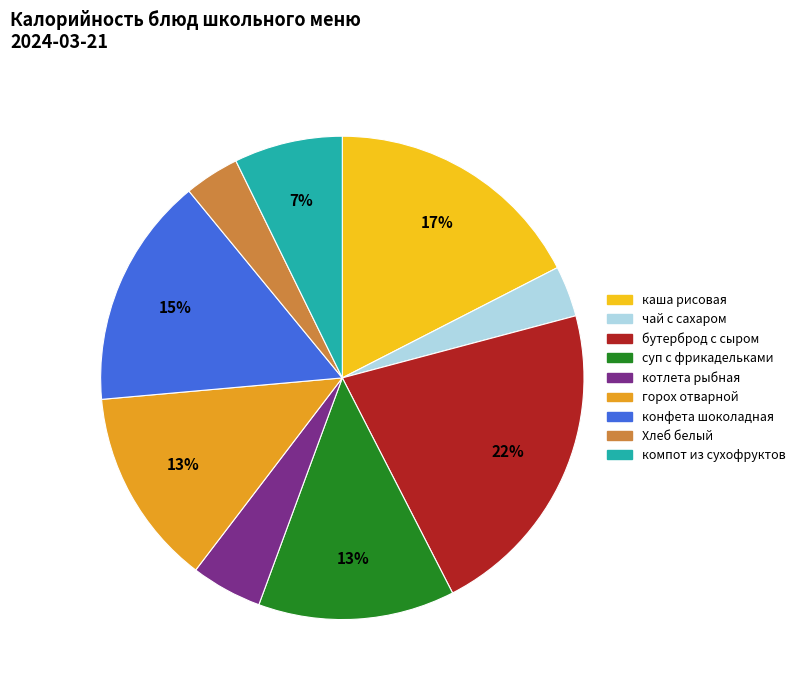

To the nearest percent, what is the average slice percentage?

11%